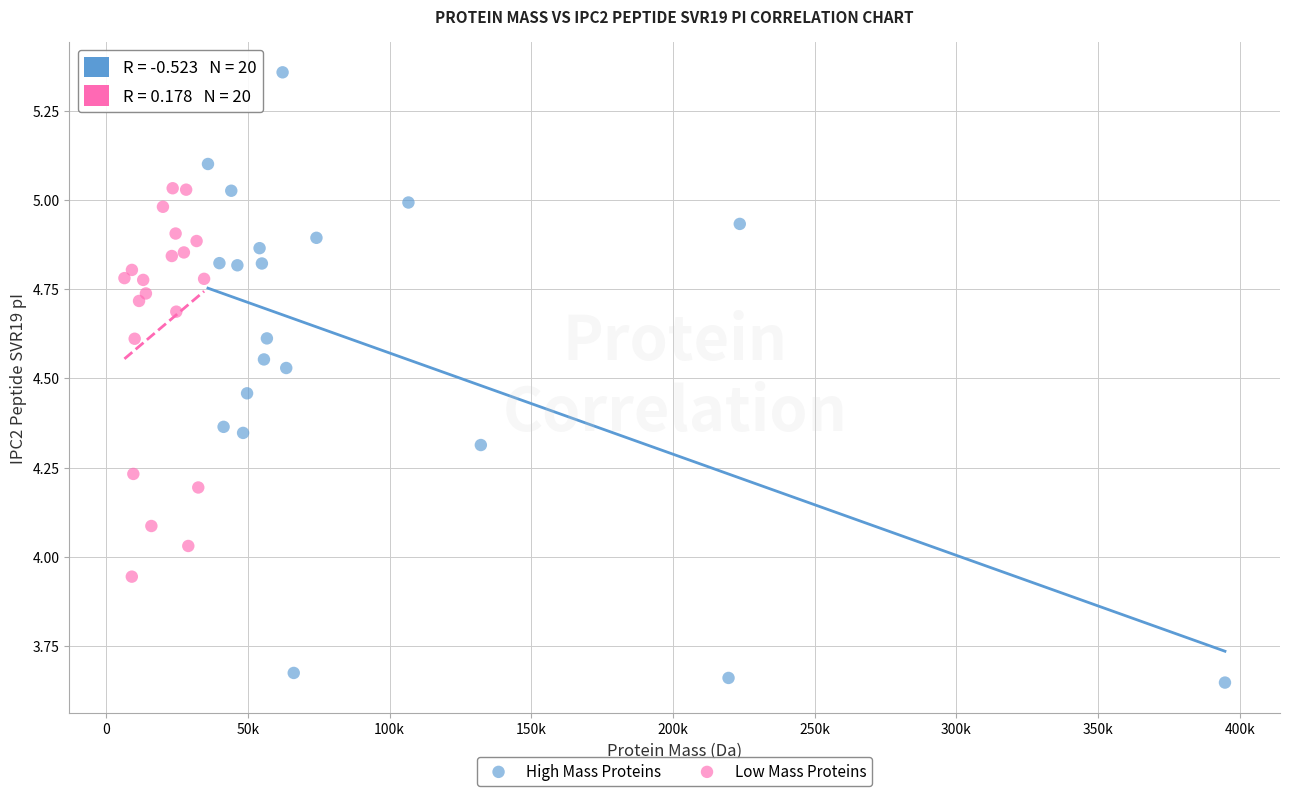

Which series contains the lowest Y value?

High Mass Proteins